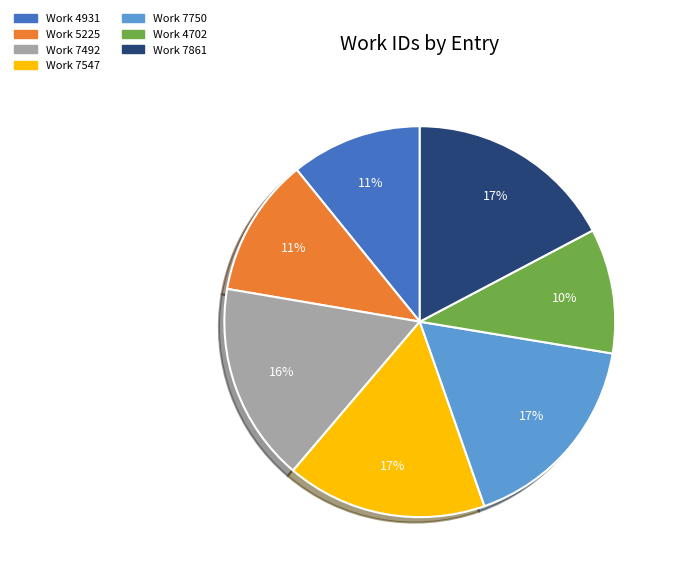

Does Work 7492 account for over 50% of the chart?

No